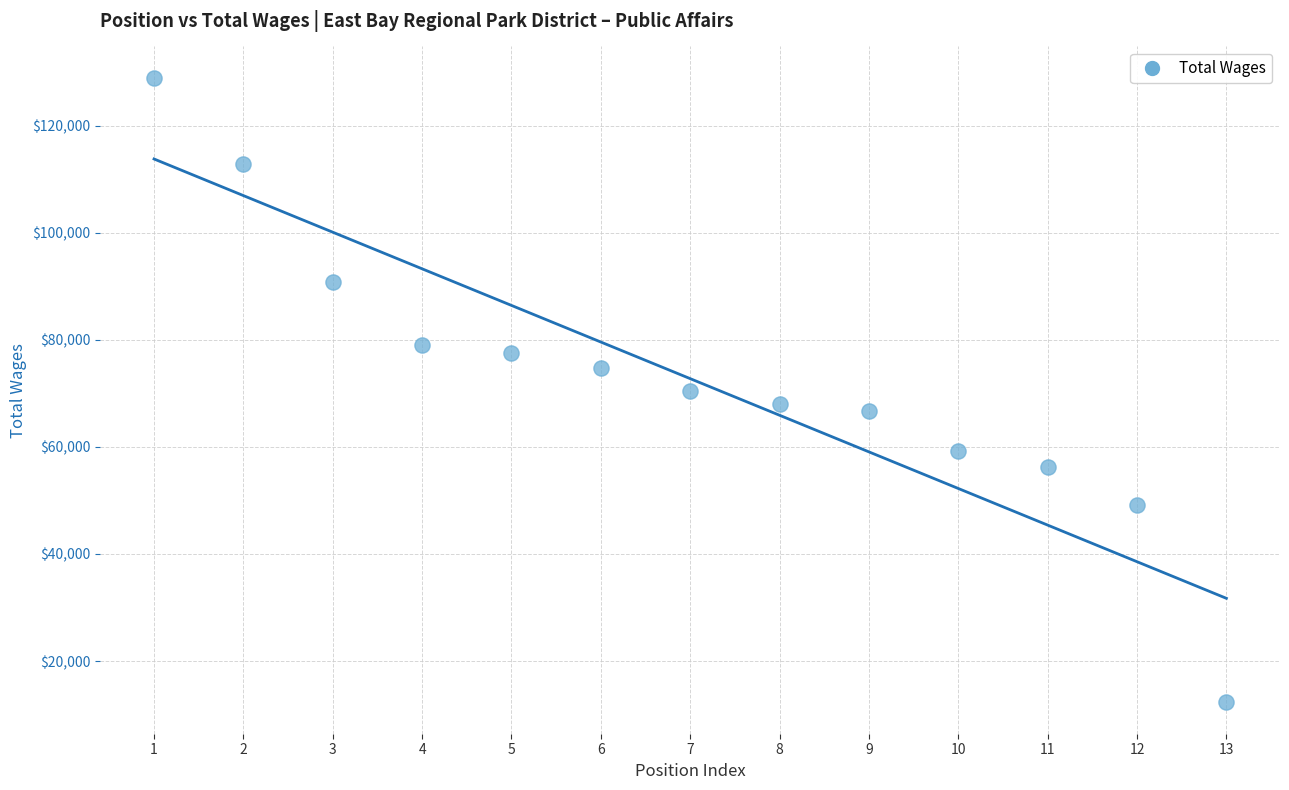

What is the range of X values (max minus min)?

12